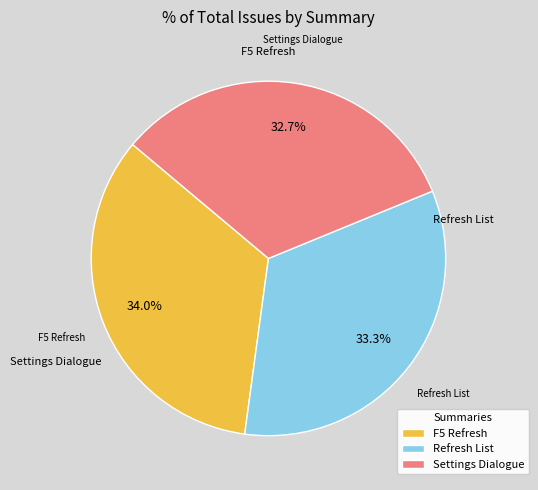

Approximately how many times larger is the value at Settings Dialogue compared to F5 Refresh?

1.0